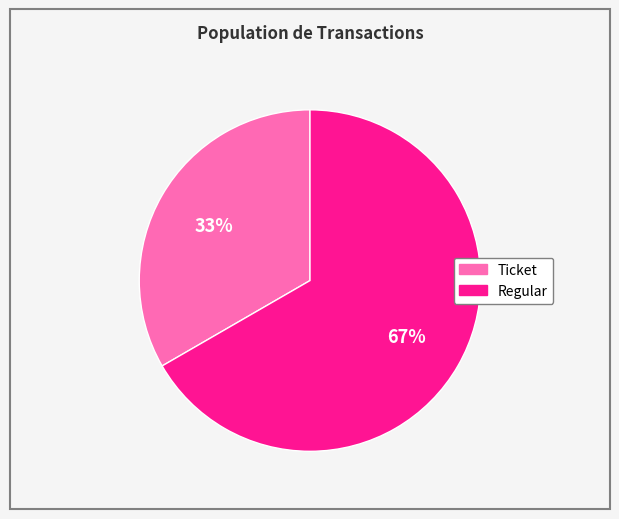

Is Ticket the majority of the pie?

No